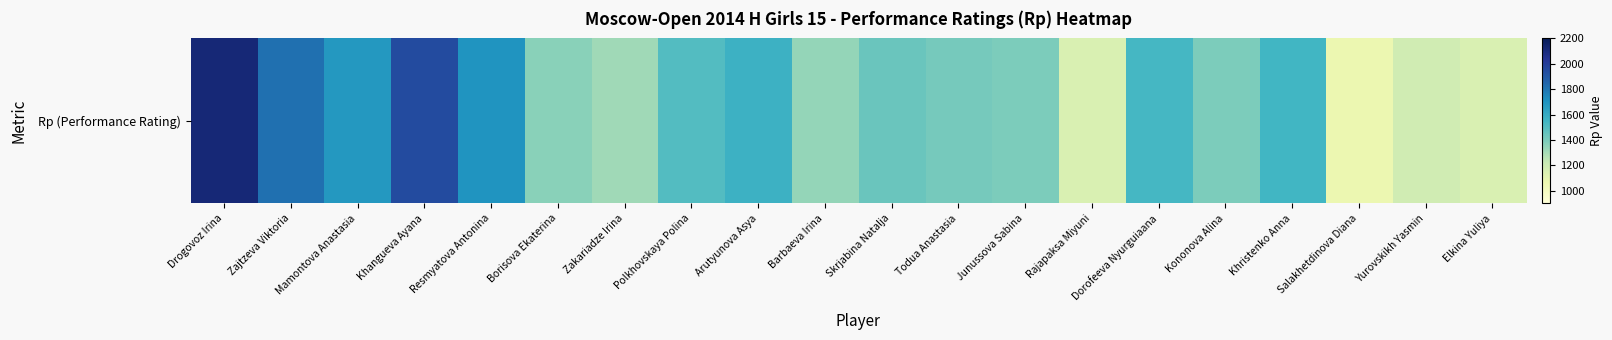

What is the change in value from Barbaeva Irina to Todua Anastasia?

+71